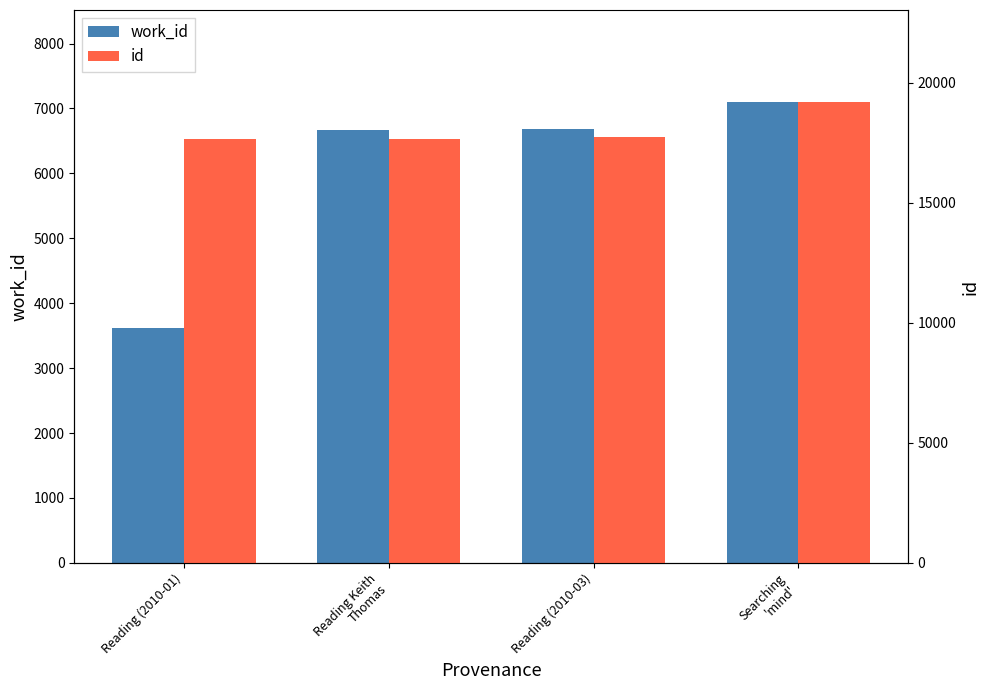

Reading left to right, list all the values displayed in this chart.

work_id: 3617	6667	6689	7097
id: 17667	17679	17752	19198